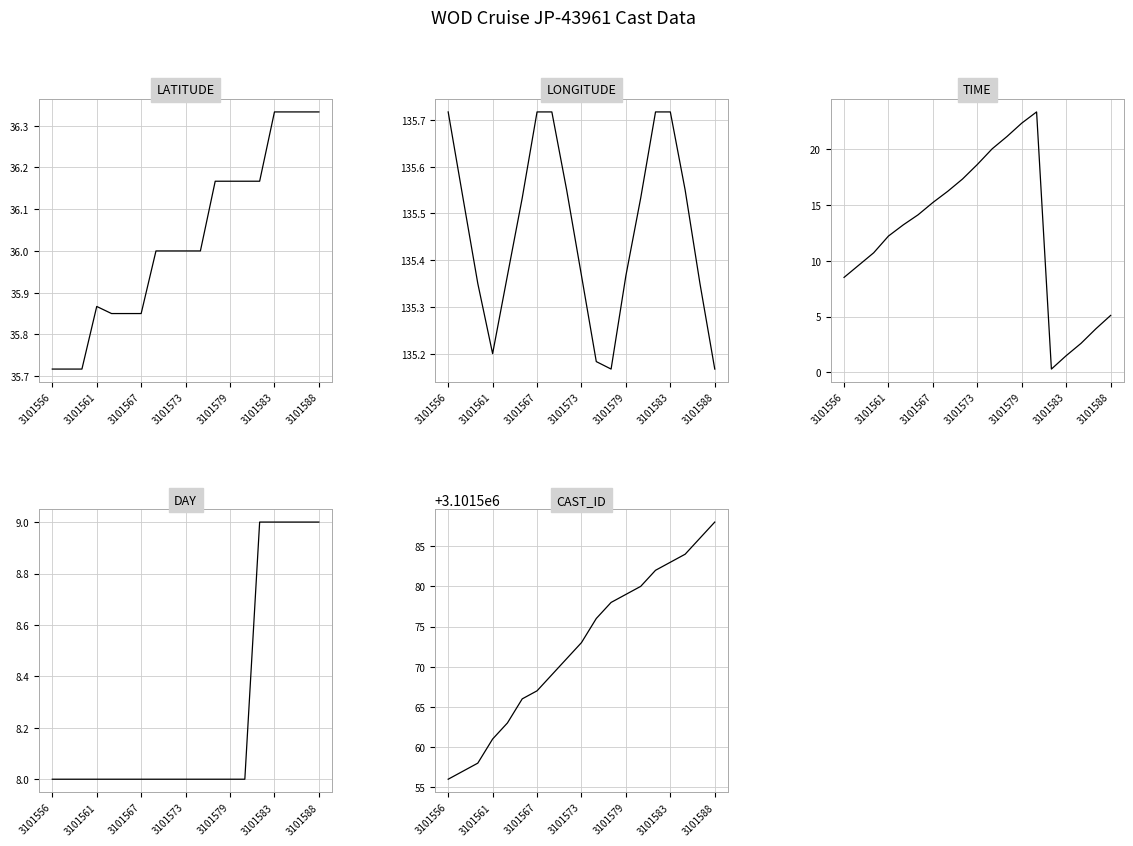

Which has a higher value, 17 or 9?

17